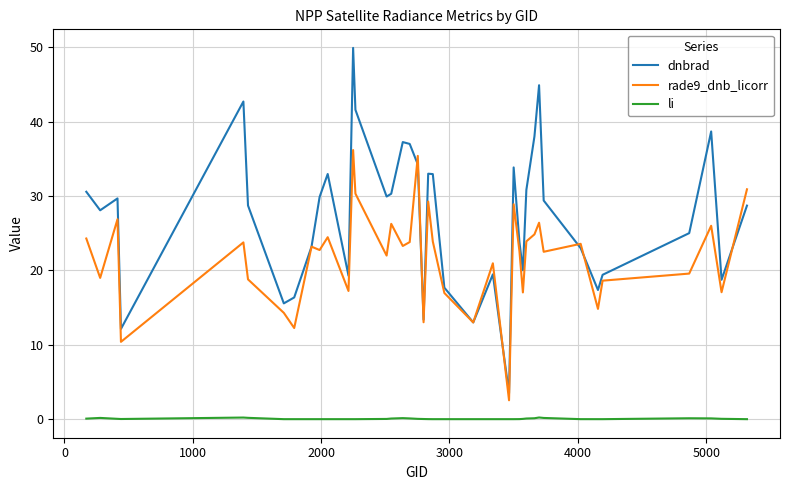

At how many categories does at least one series exceed 29?

21